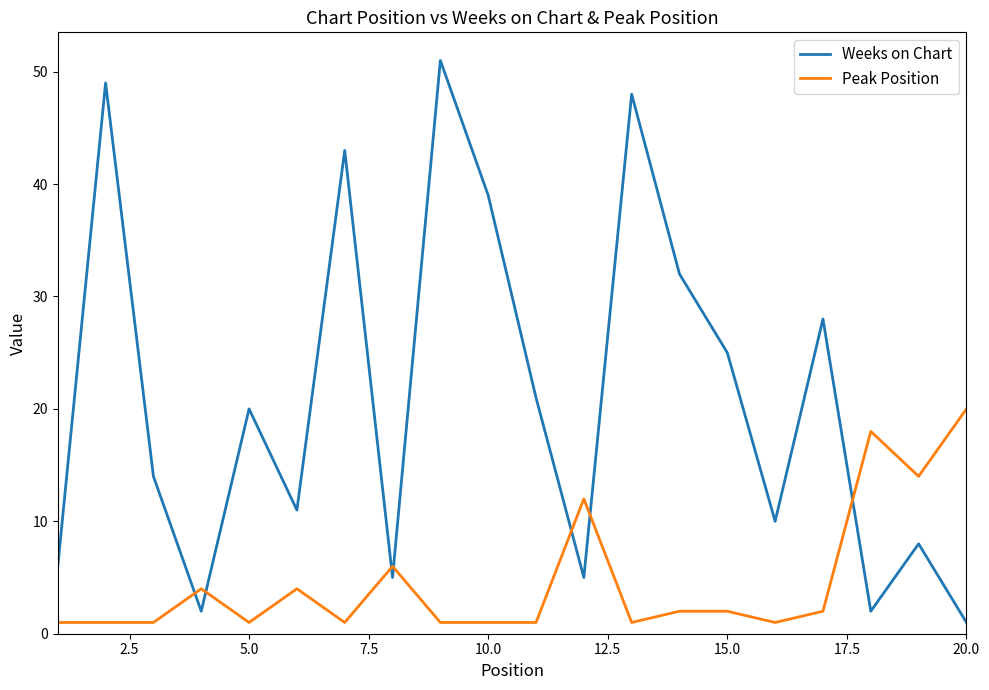

What is the highest value of the Weeks on Chart series?

51